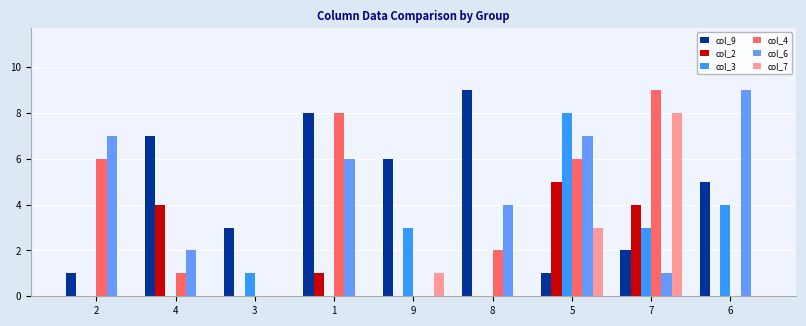

Between 3 and 6, which series saw the biggest shift?

col_6